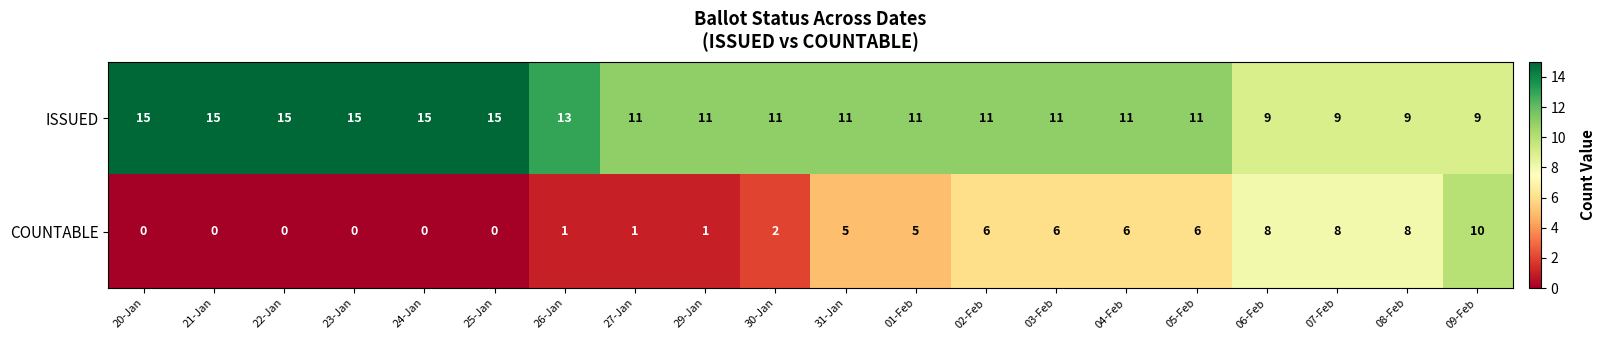

True or false: ISSUED has a value of 26 at 25-Jan.

False